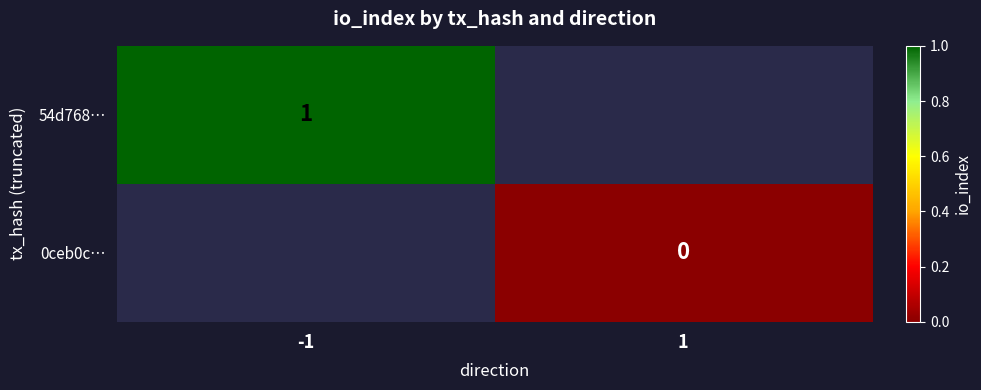

True or false: 54d768… has a value of 1 at -1.

True